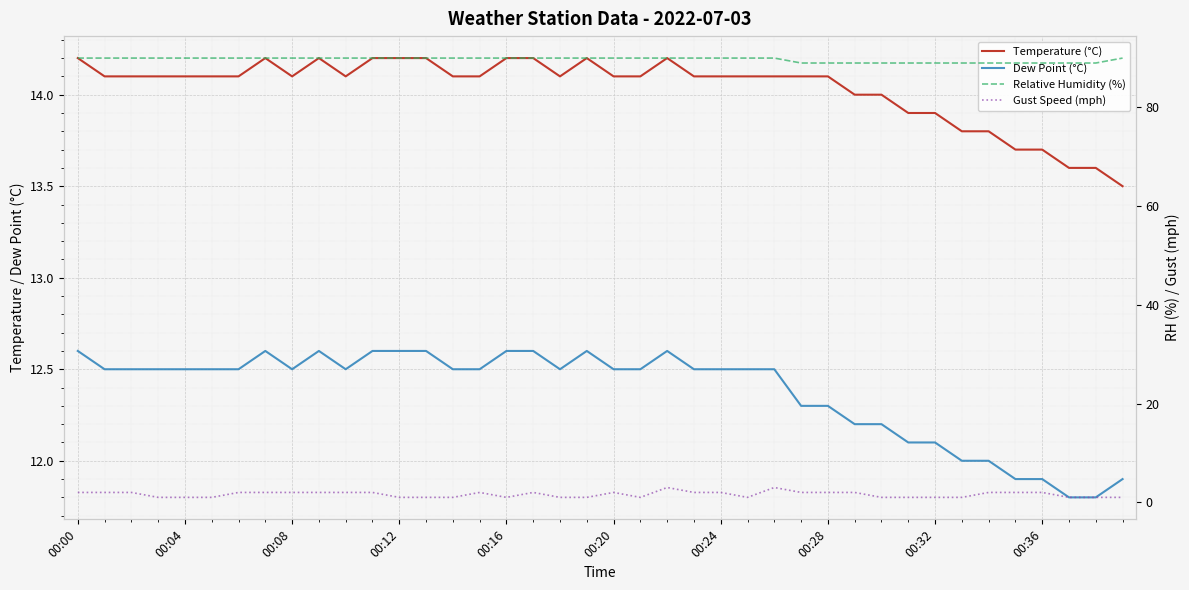

Is it true that Gust Speed (mph) equals 1.0 at 26?

False